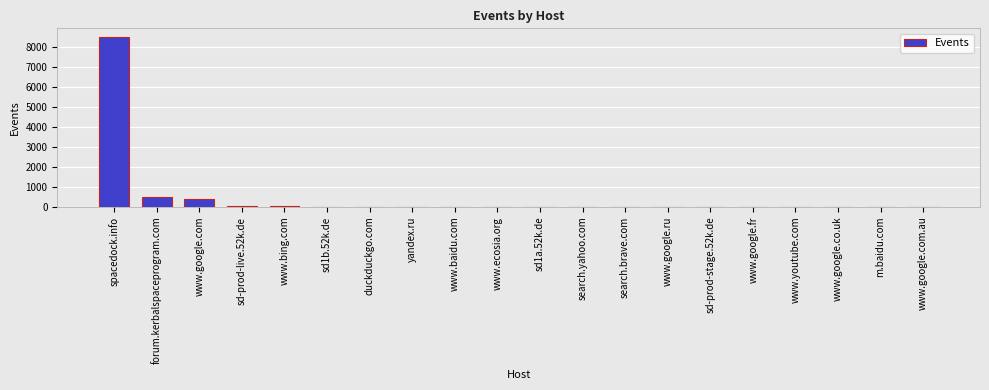

Approximately how many times larger is the value at search.yahoo.com compared to sd-prod-stage.52k.de?

1.5